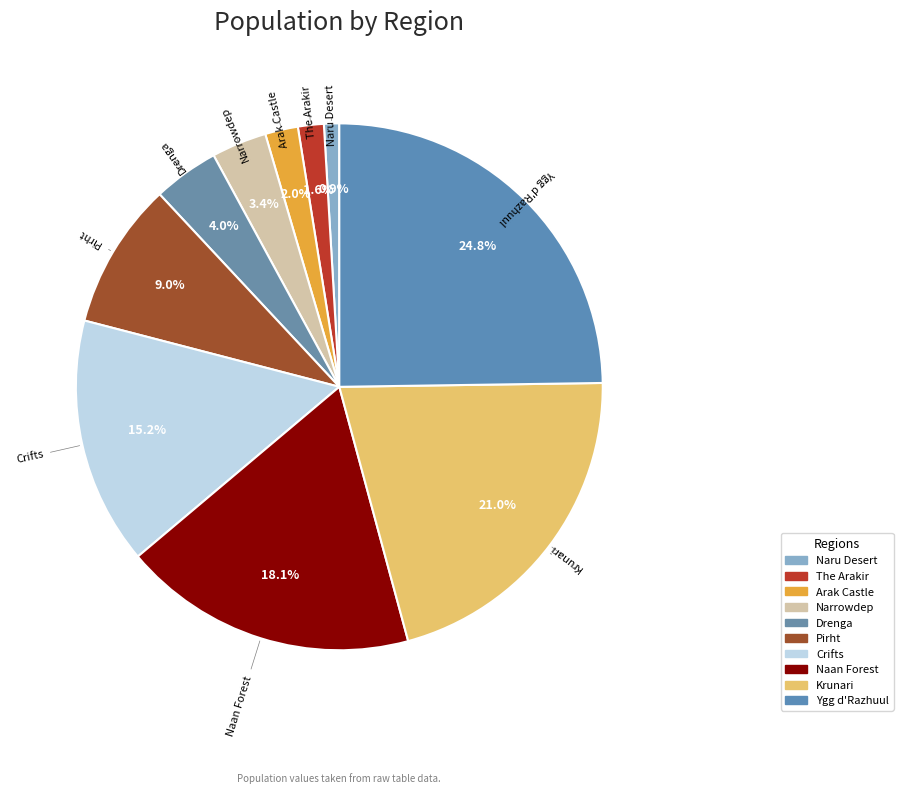

How many slices are in this pie chart?

10